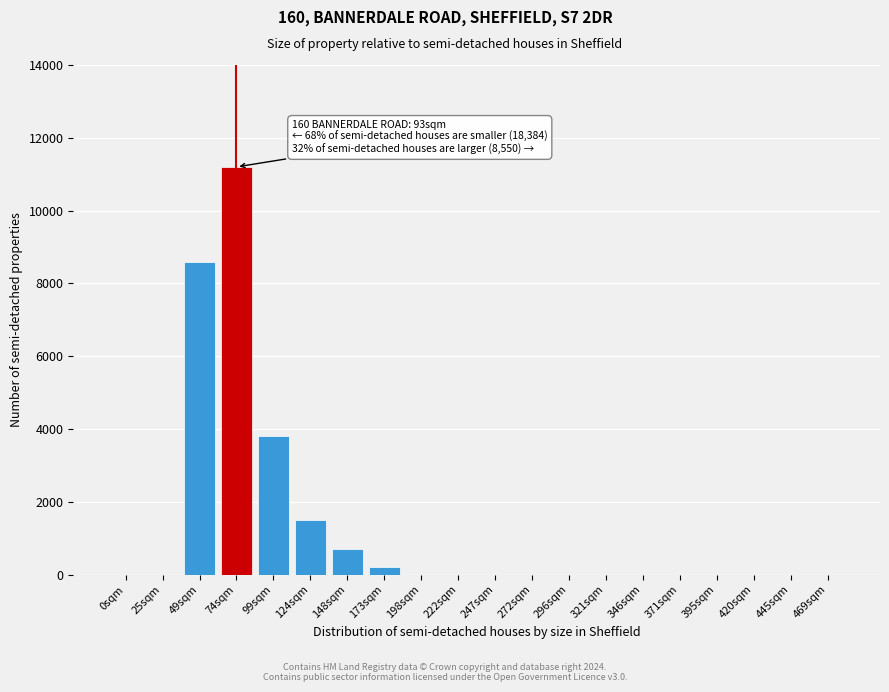

Reading right to left, transcribe all the data shown in this chart.

469sqm=0	445sqm=0	420sqm=0	395sqm=0	371sqm=0	346sqm=0	321sqm=0	296sqm=0	272sqm=0	247sqm=0	222sqm=0	198sqm=0	173sqm=200	148sqm=700	124sqm=1500	99sqm=3800	74sqm=11200	49sqm=8600	25sqm=0	0sqm=0